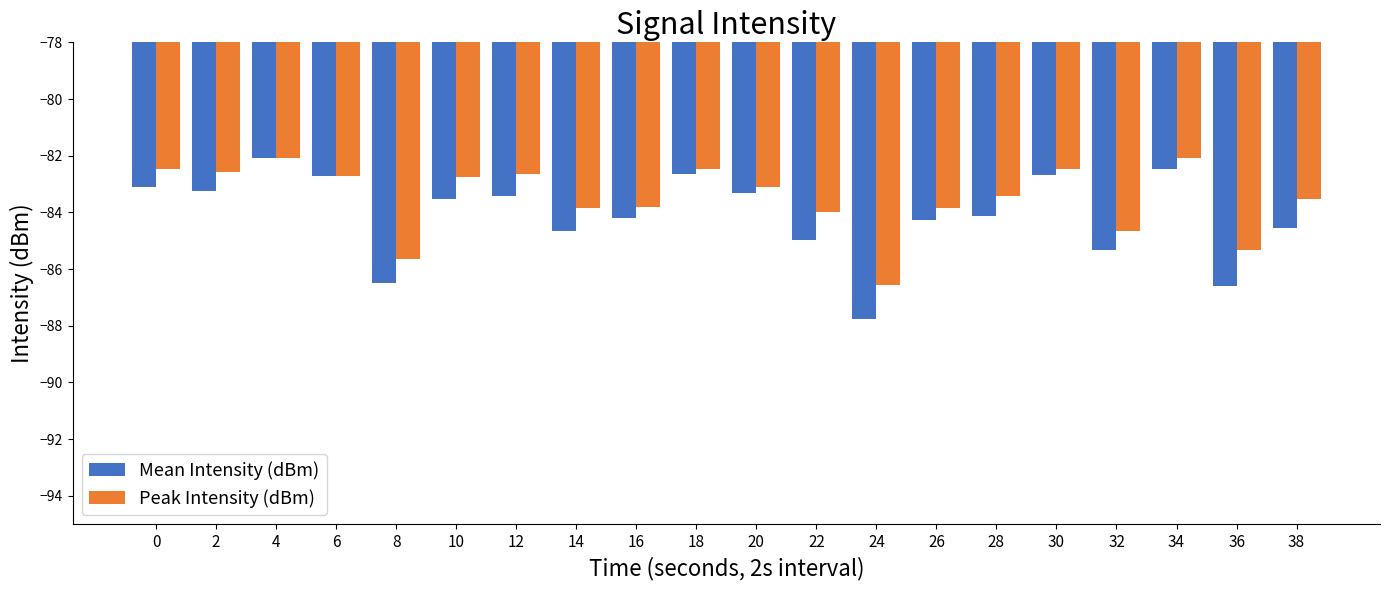

What are all the series names shown in the legend?

Mean Intensity (dBm), Peak Intensity (dBm)